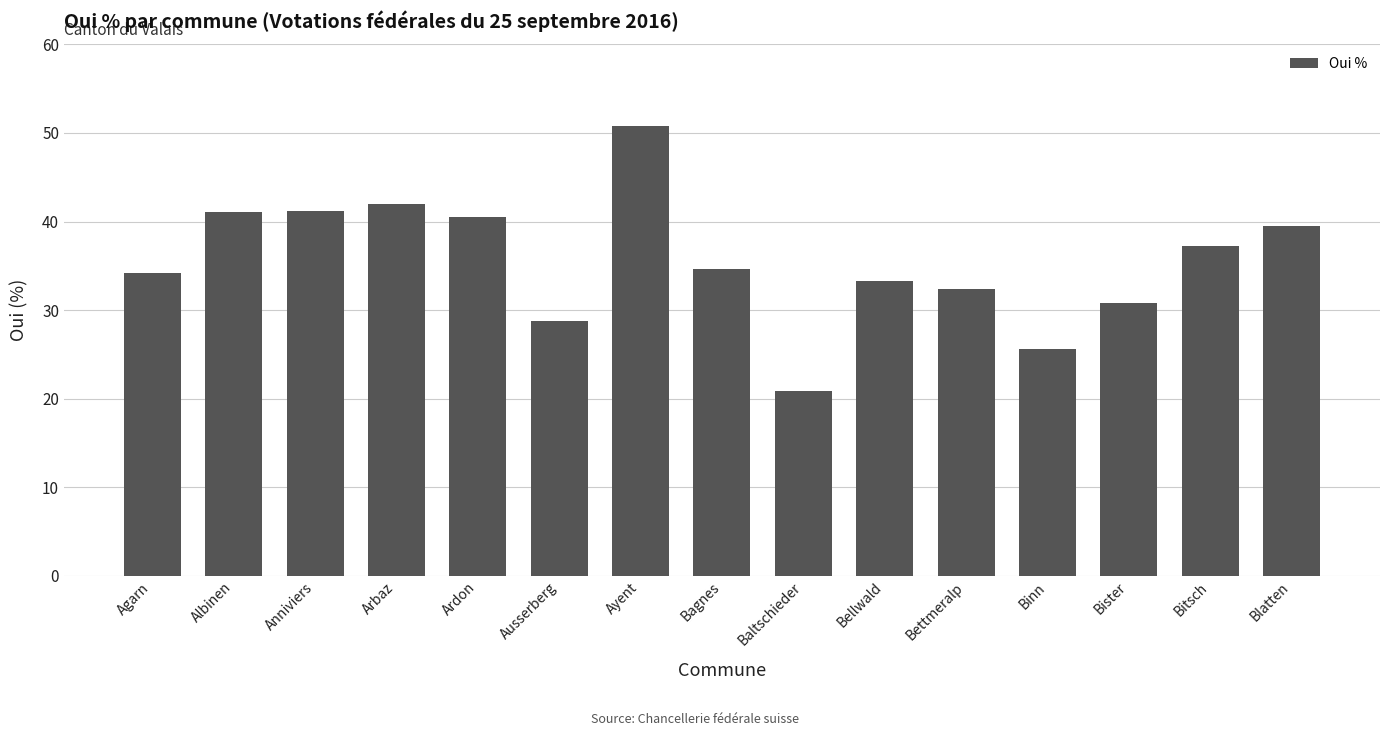

What is the change in value from Anniviers to Bitsch?

-4.0